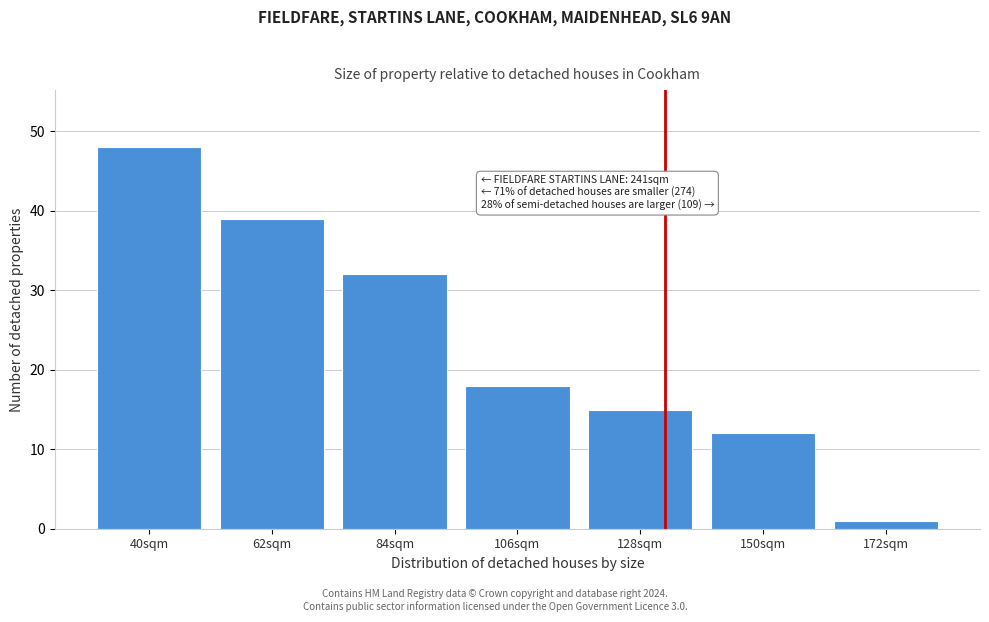

Reading left to right, list all the values displayed in this chart.

48	39	32	18	15	12	1